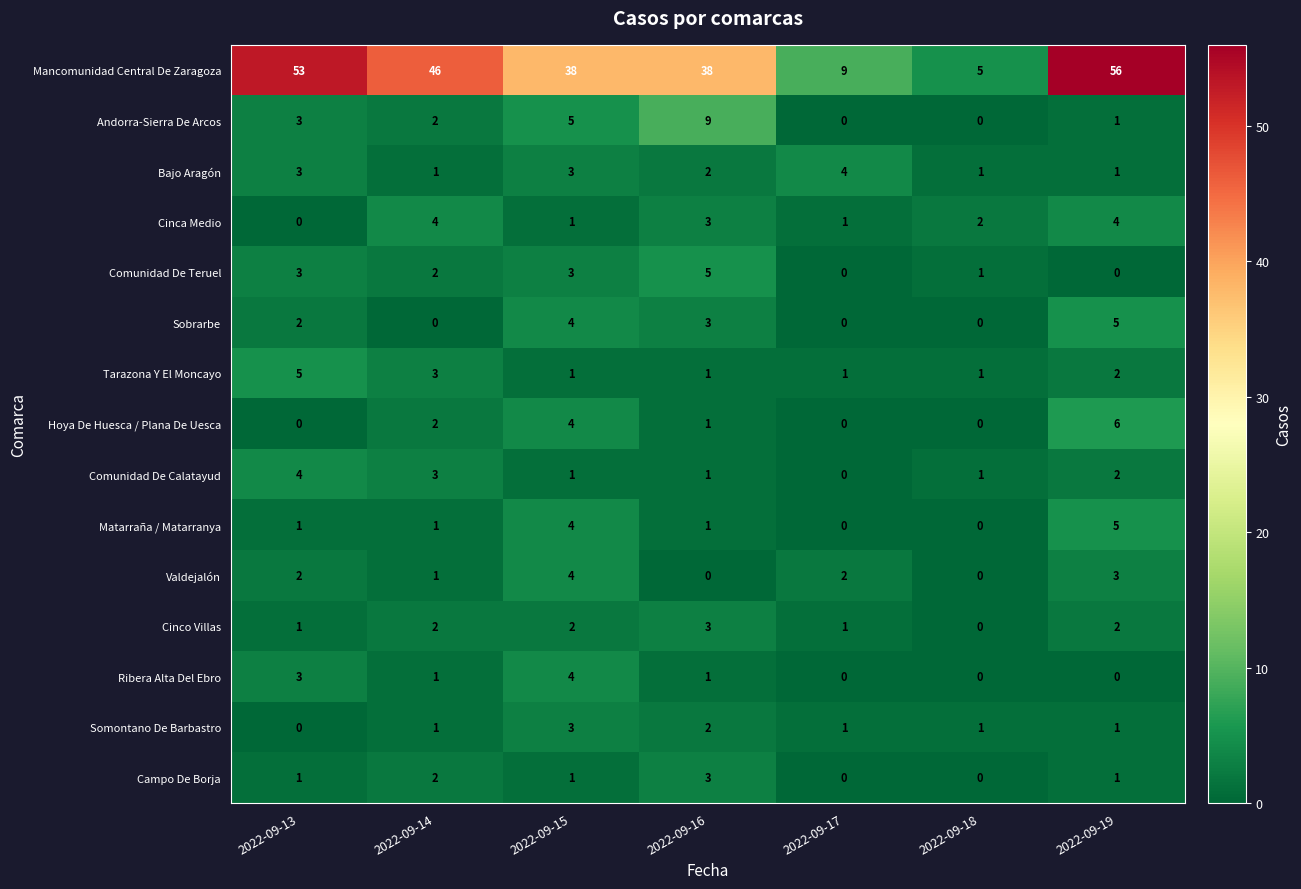

Is it true that Tarazona Y El Moncayo equals 2 at 2022-09-18?

False